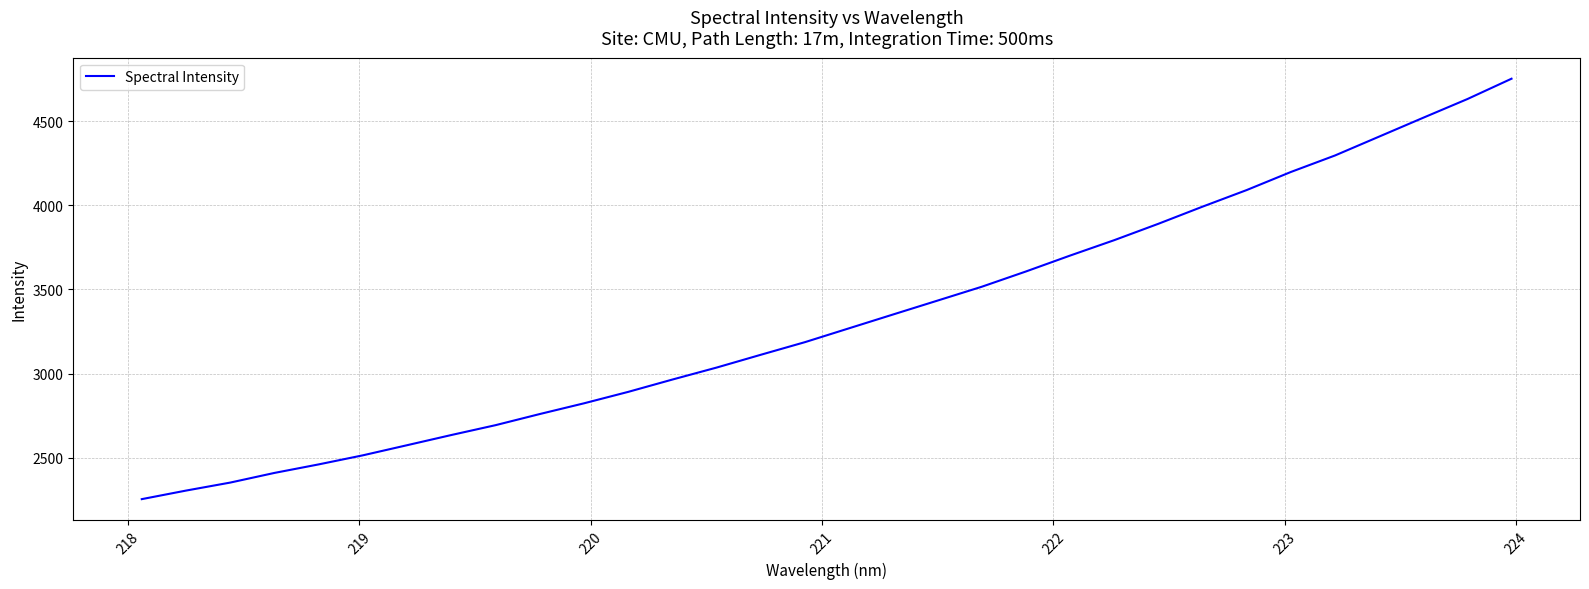

What is the difference between the maximum and minimum values?

2496.0